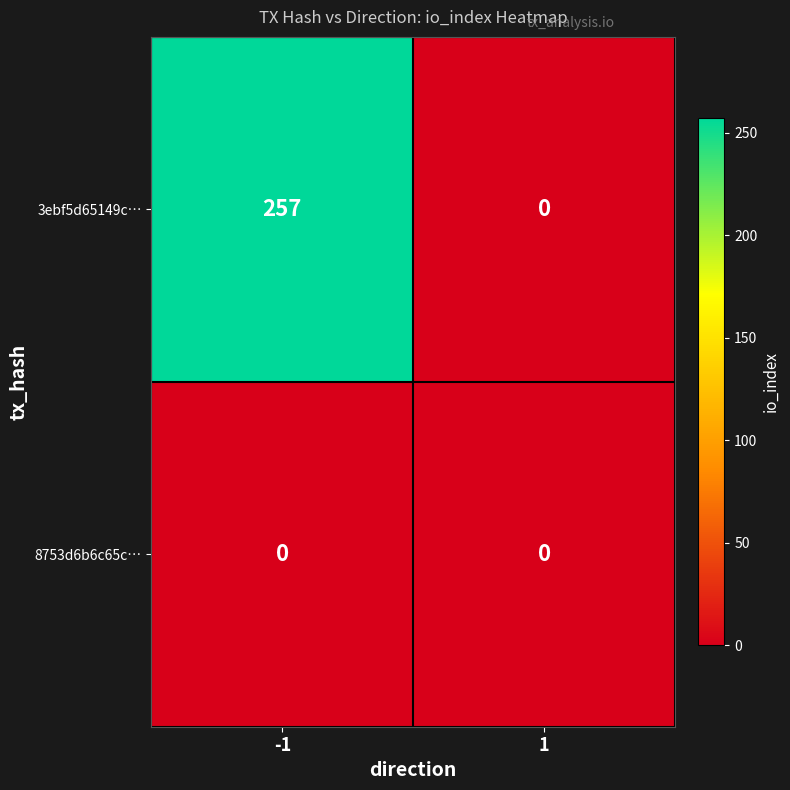

Reading right to left, list all the values displayed in this chart.

3ebf5d65149c…: 1=0	-1=257
8753d6b6c65c…: 1=0	-1=0